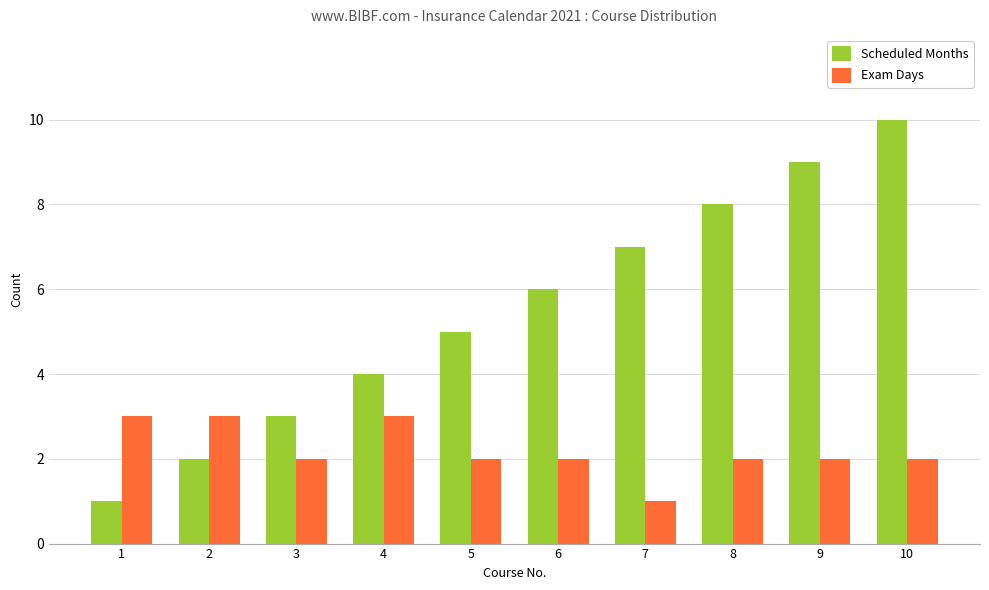

Count the Scheduled Months values in the range 3 to 8.

6